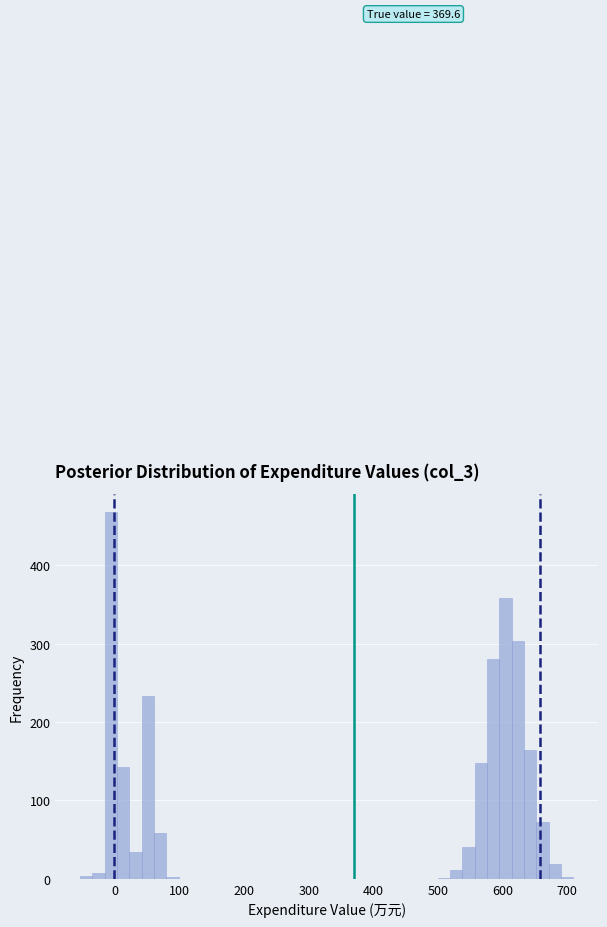

Around what value on the x-axis is the tallest bar? Give the approximate position of its centre, as read against the axis.

-10